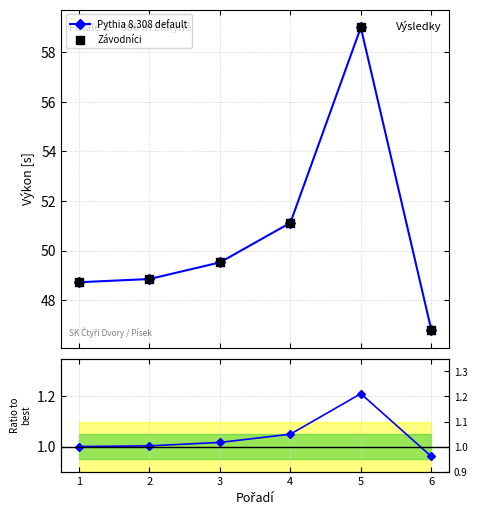

How many interior local peaks does the Pythia 8.308 default series have?

1